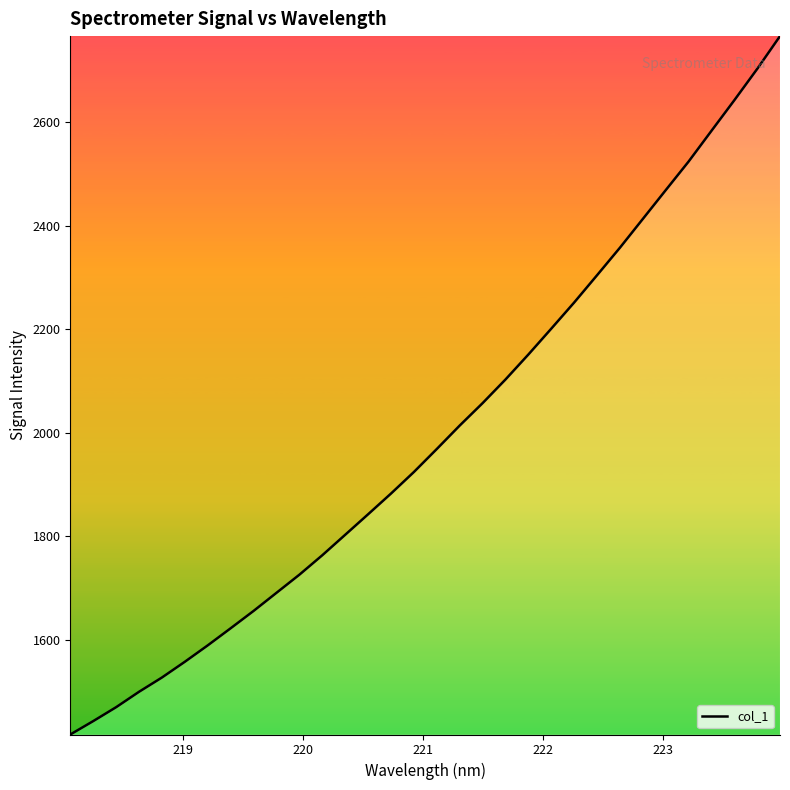

What is the smallest value displayed?

1416.9